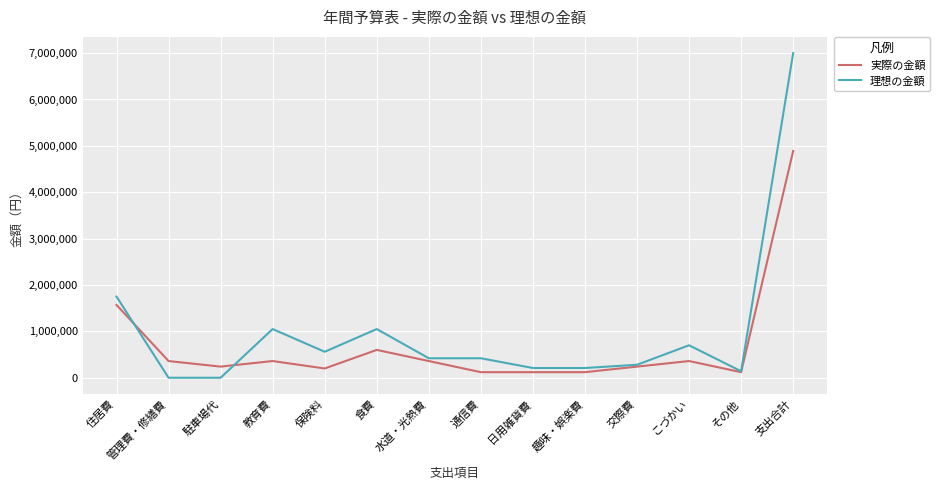

True or false: 理想の金額 and 実際の金額 cross at least once.

True